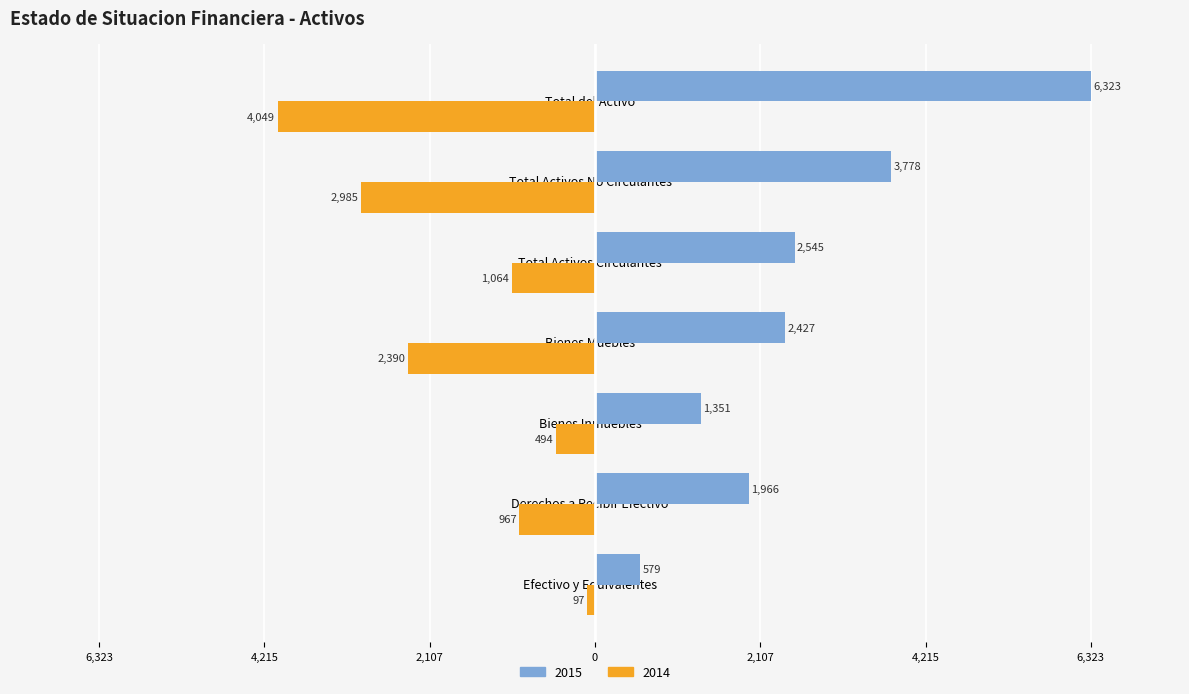

What are all the series names shown in the legend?

2015, 2014